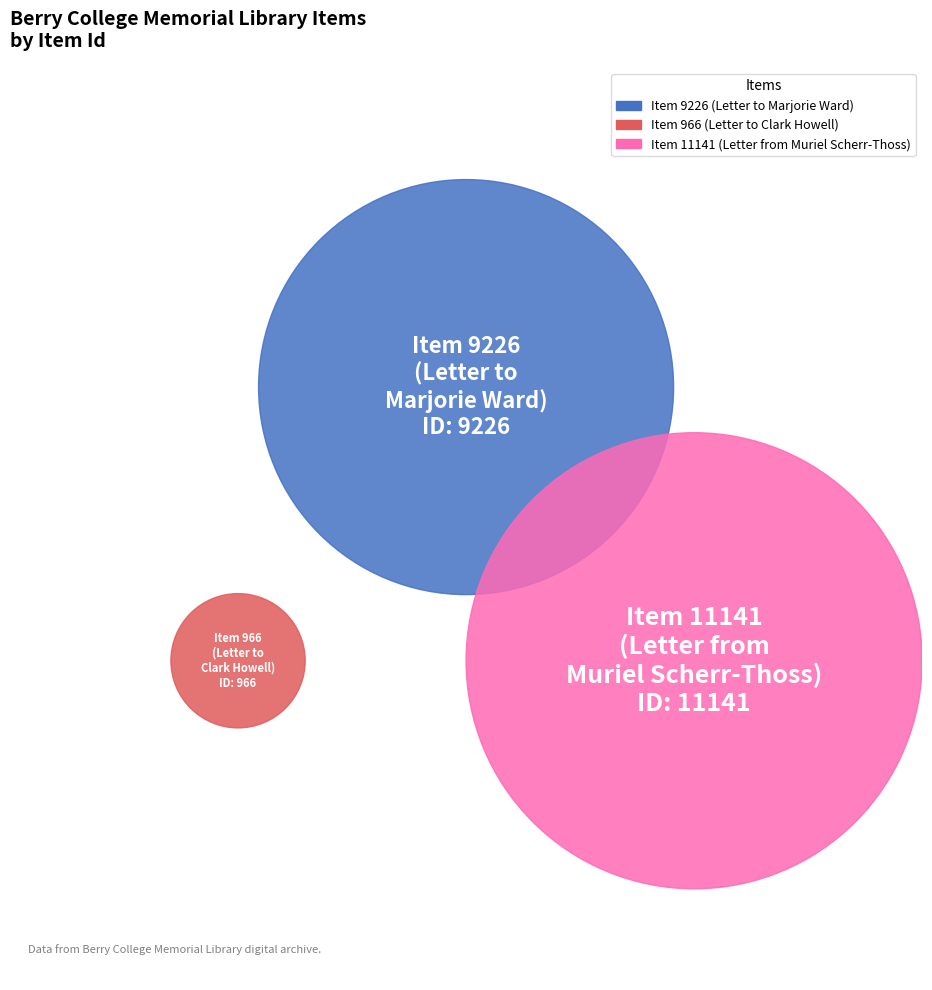

Between Item 9226
(Letter to
Marjorie Ward) and Item 11141
(Letter from
Muriel Scherr-Thoss), which is larger?

Item 11141
(Letter from
Muriel Scherr-Thoss)